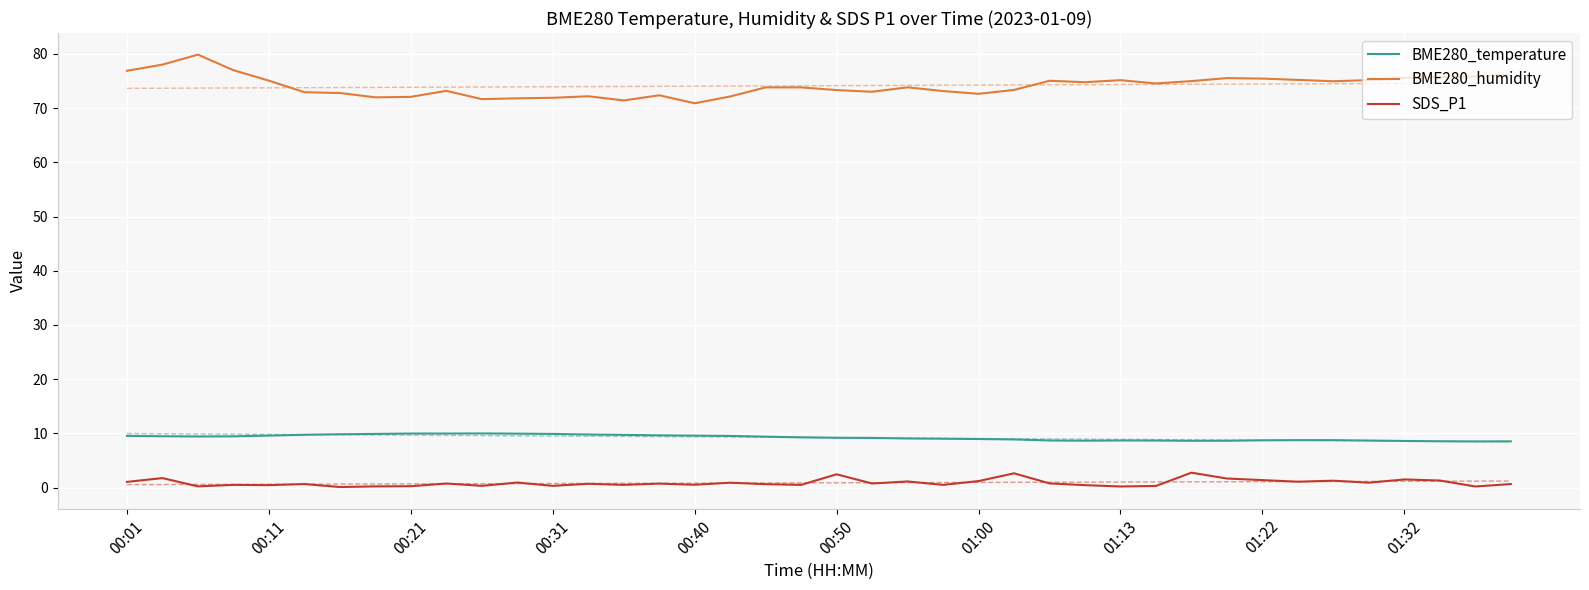

True or false: BME280_temperature has a value of 8.8 at 33.

True